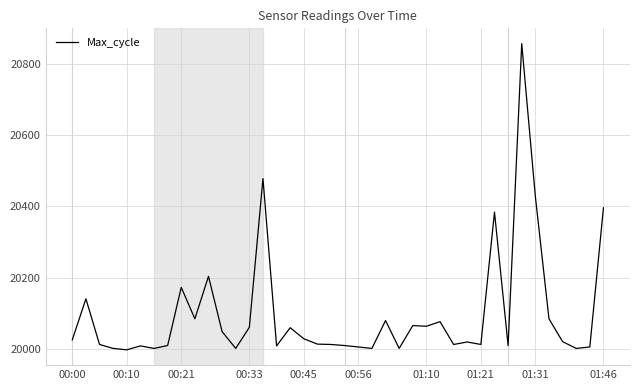

What is the smallest value displayed?

19998